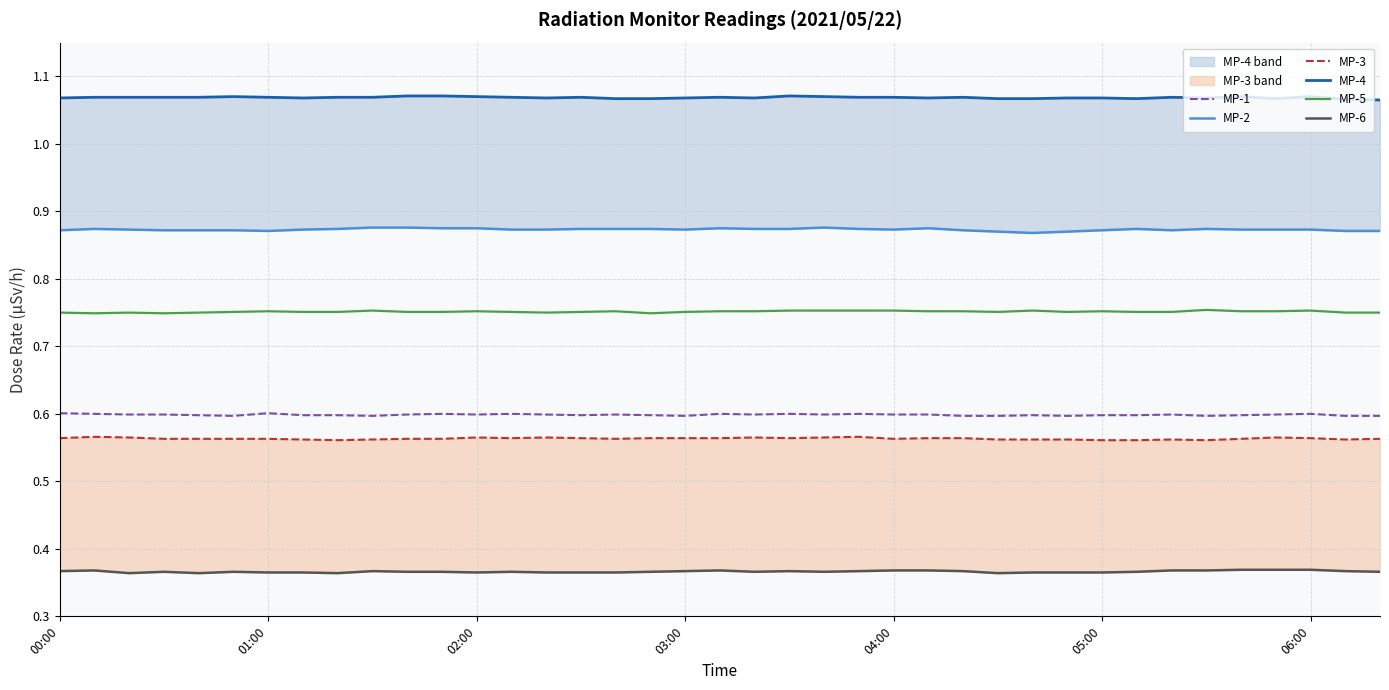

True or false: MP-1 and MP-5 intersect in this chart.

False